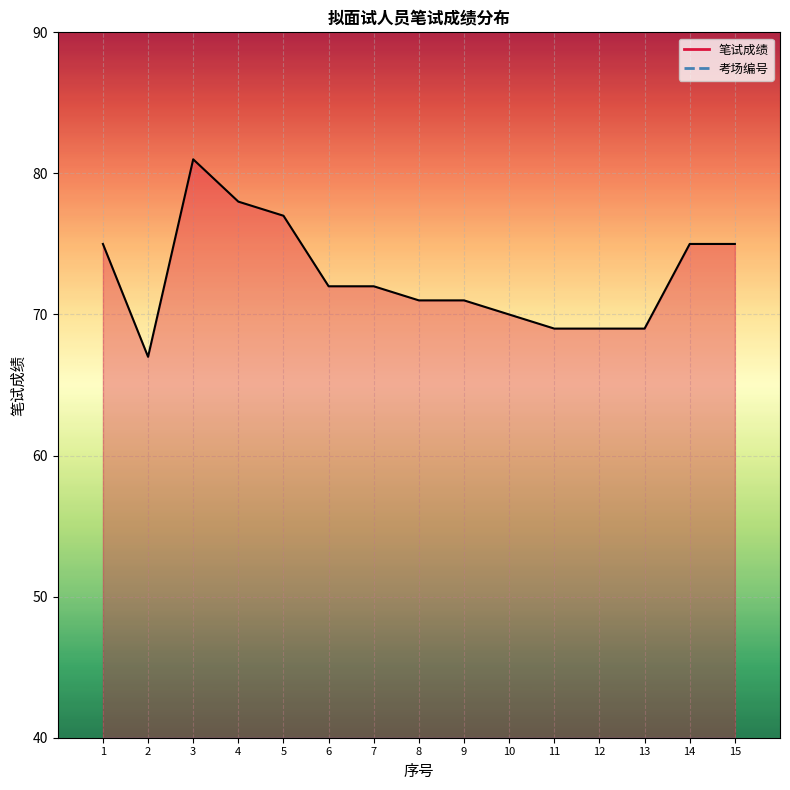

At which label does 考场编号_line first exceed 8?

9